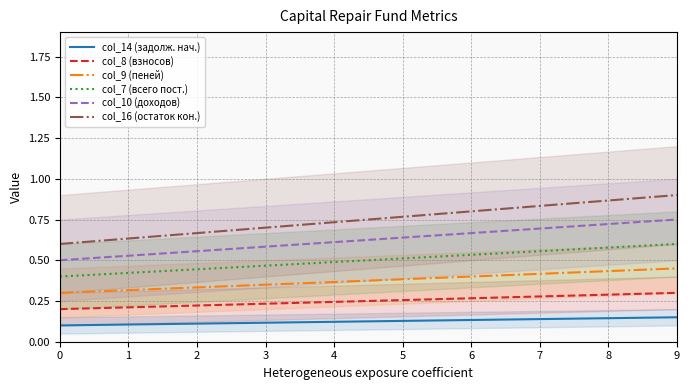

Which series has the widest spread of values?

col_16 (остаток кон.)